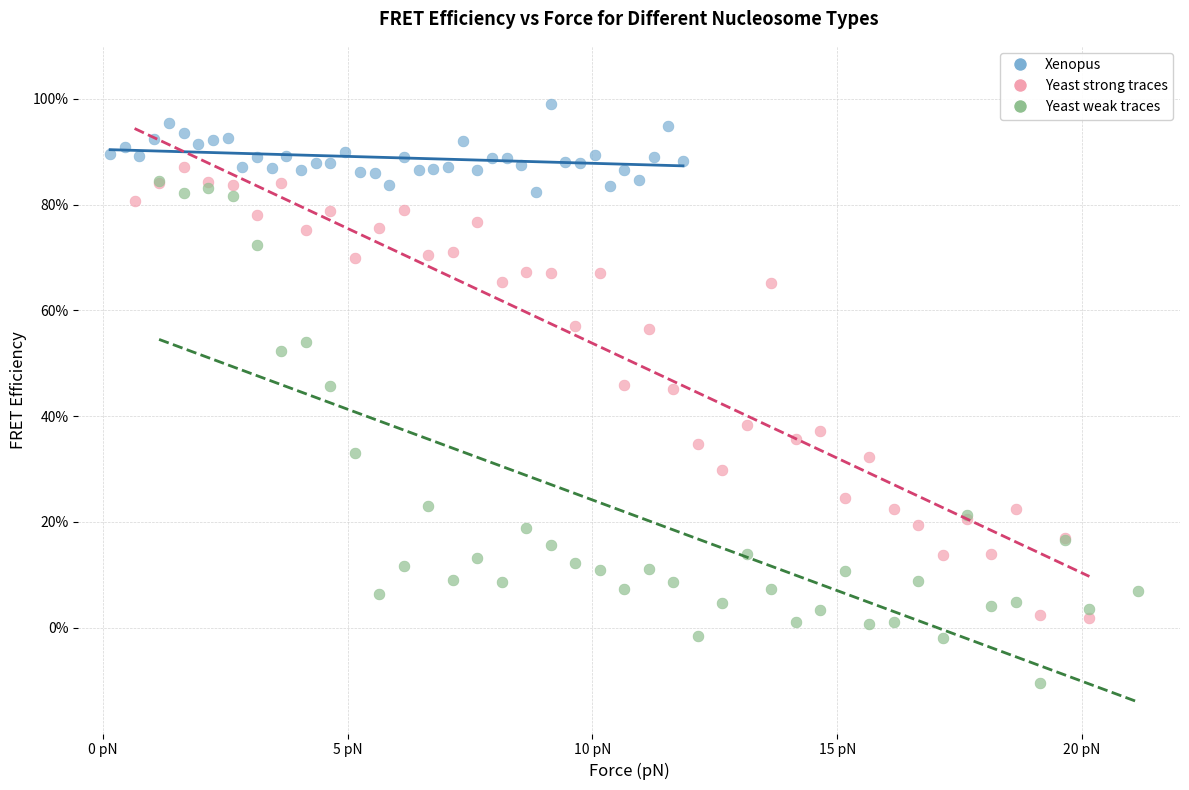

What are all the series names shown in the legend?

Xenopus, Yeast strong traces, Yeast weak traces